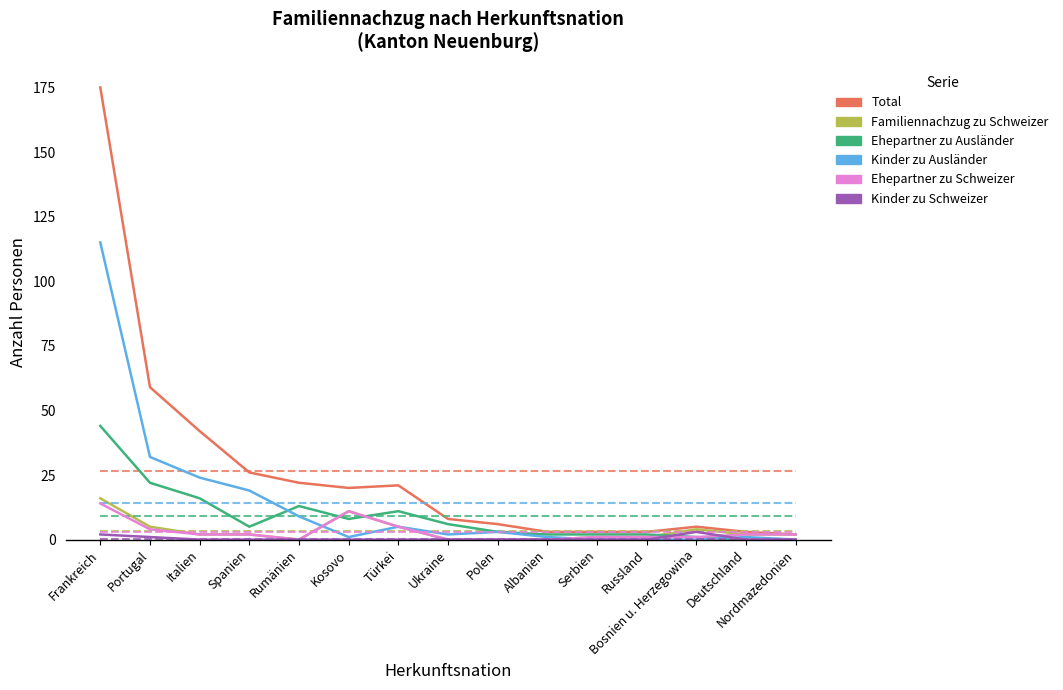

What is the total value across all series at Türkei?

47